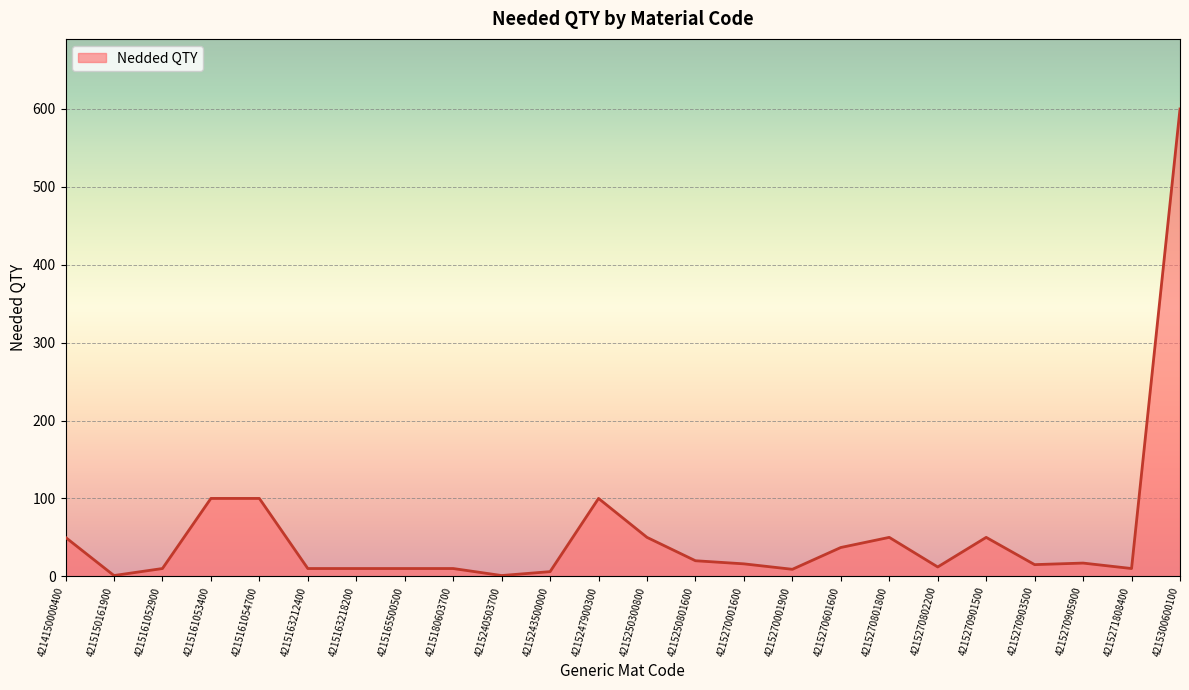

True or false: there are more than 1 points higher than both neighbors.

True